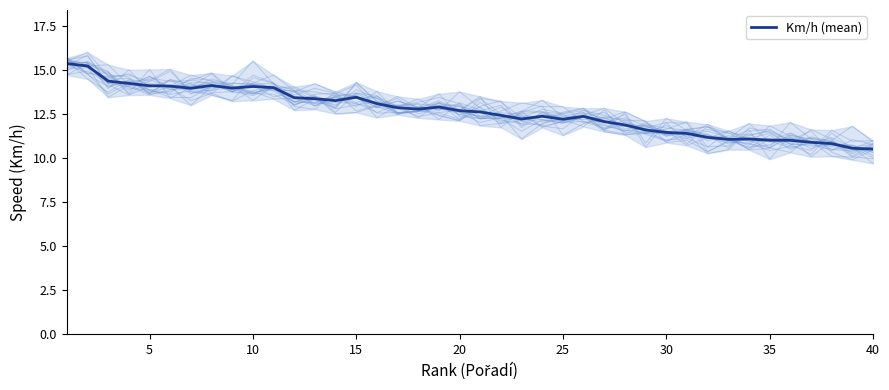

Is this an area chart (filled region under the line)?

No